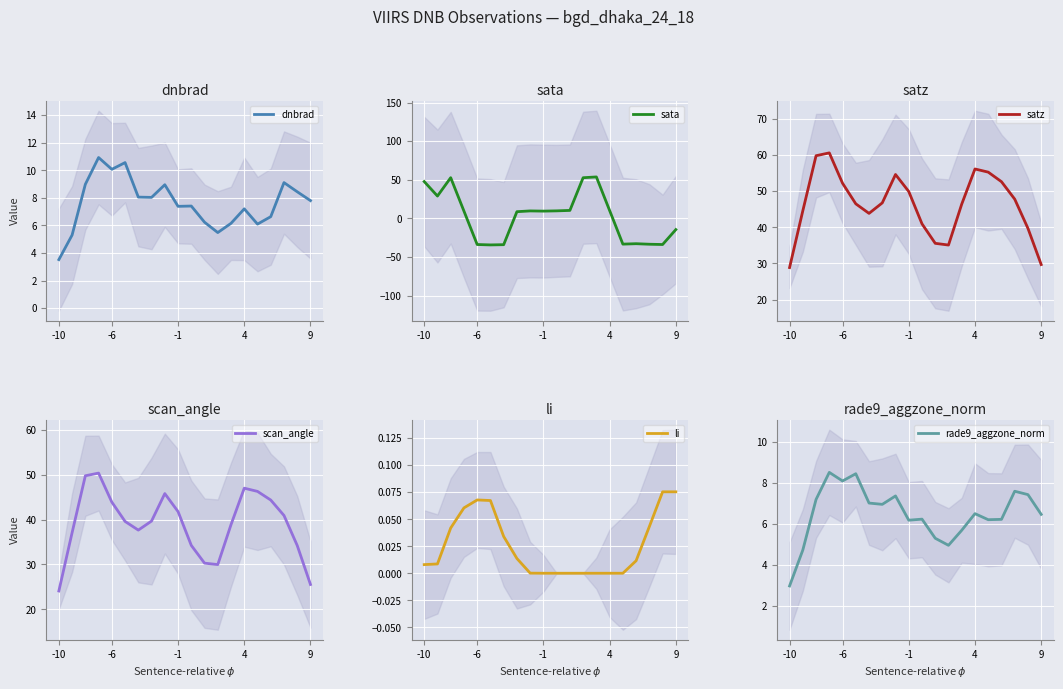

Reading left to right, transcribe all the data shown in this chart.

dnbrad: 3.5	5.3	9.0	10.9	10.1	10.6	8.1	8.0	9.0	7.4	7.4	6.2	5.5	6.1	7.2	6.1	6.6	9.1	8.4	7.8
sata: 47.7	29.0	52.8	9.5	-33.8	-34.3	-34.0	8.7	9.7	9.5	9.8	10.4	52.7	53.7	10.3	-33.3	-32.7	-33.4	-33.8	-14.5
satz: 28.9	44.6	59.8	60.6	52.2	46.5	43.9	46.8	54.6	49.9	40.9	35.6	35.1	46.4	56.1	55.3	52.6	47.8	39.7	29.7
scan_angle: 24.1	37.1	49.8	50.4	43.9	39.6	37.7	39.7	45.8	41.8	34.3	30.3	30.0	38.9	47.0	46.3	44.4	40.9	34.2	25.5
li: 0.0	0.0	0.0	0.1	0.1	0.1	0.0	0.0	0.0	0.0	0.0	0.0	0.0	0.0	0.0	0.0	0.0	0.0	0.1	0.1
rade9_aggzone_norm: 3.0	4.7	7.2	8.5	8.1	8.5	7.0	7.0	7.4	6.2	6.2	5.3	5.0	5.7	6.5	6.2	6.2	7.6	7.4	6.5